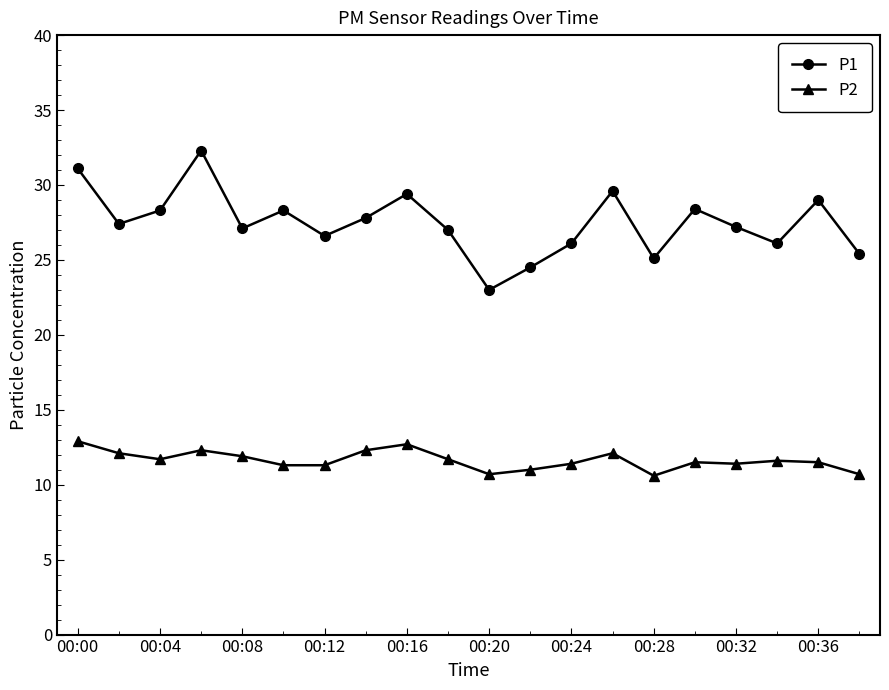

Which series has the largest total across all categories?

P1